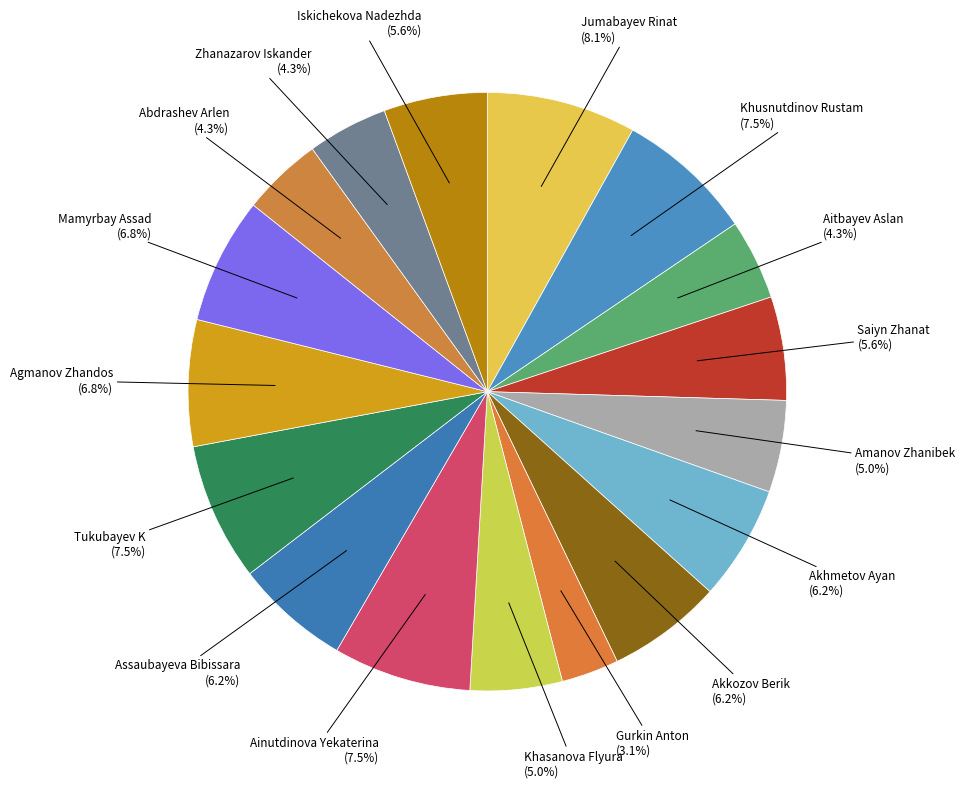

Is there a majority slice in this chart?

No